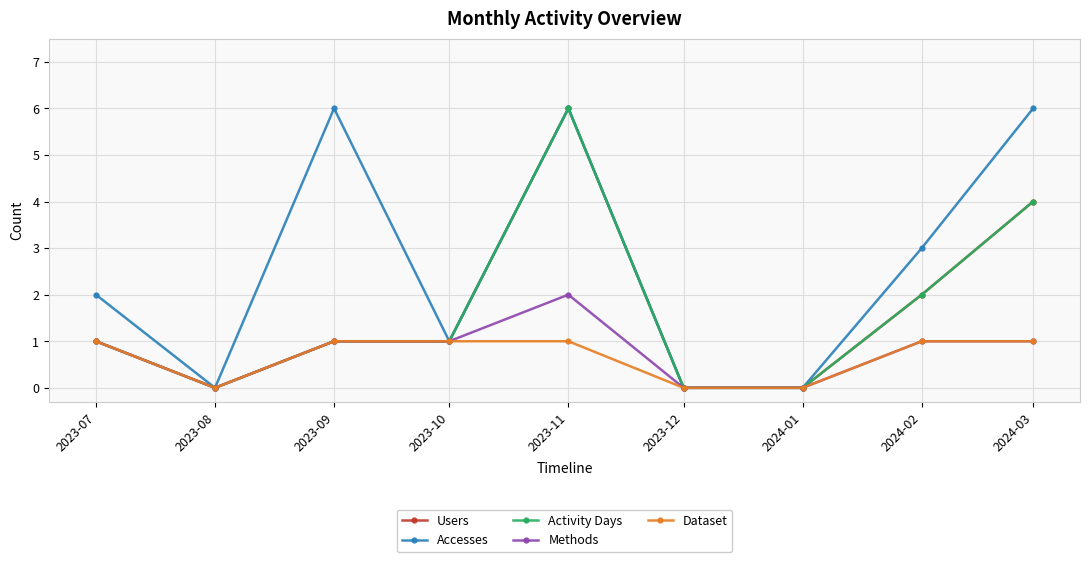

What is the sum of the Dataset values at 2023-09 and 2023-07?

2